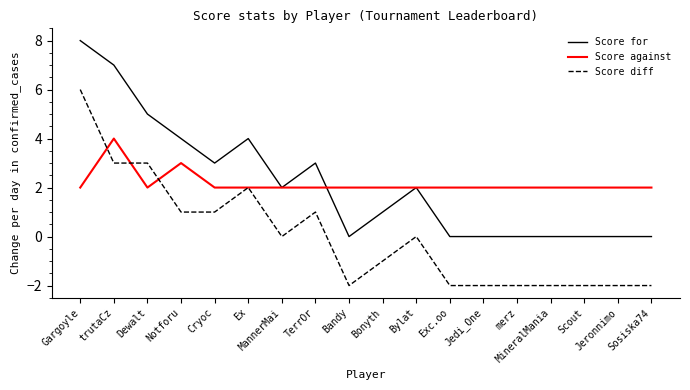

True or false: Score diff and Score for cross at least once.

False